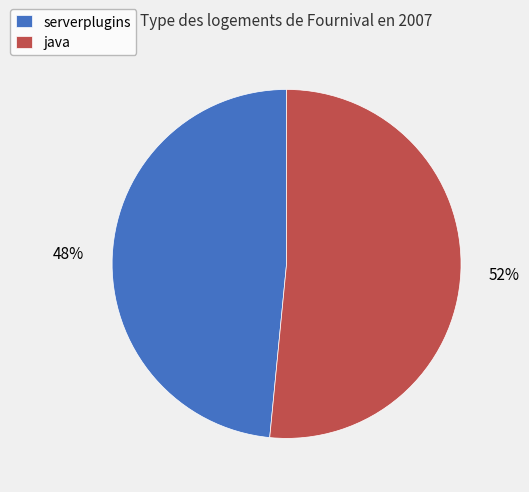

Rank the categories by value from highest to lowest.

java, serverplugins